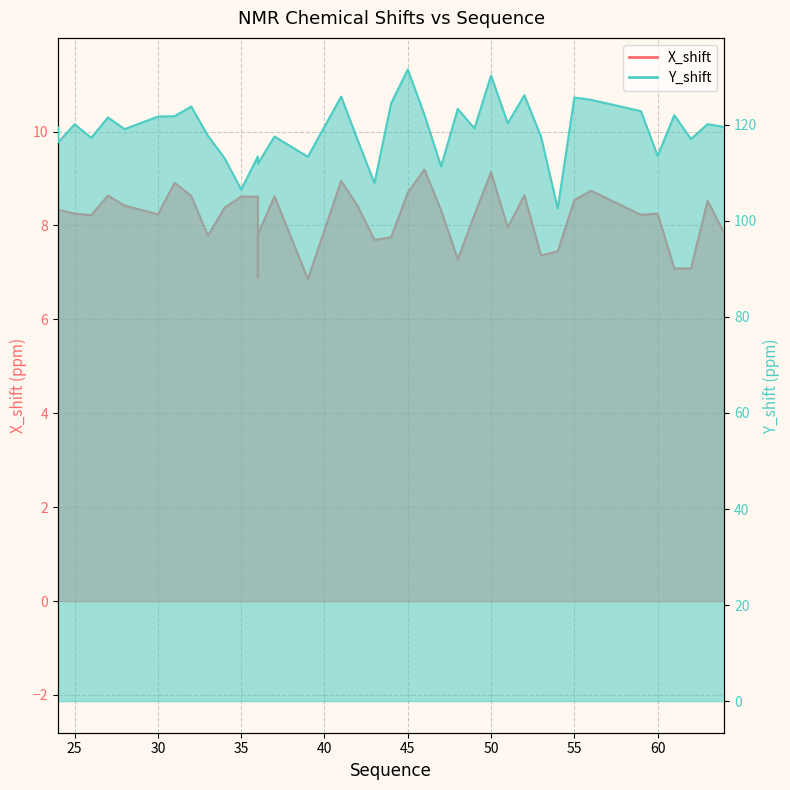

At which category does Y_shift reach its first local peak?

25